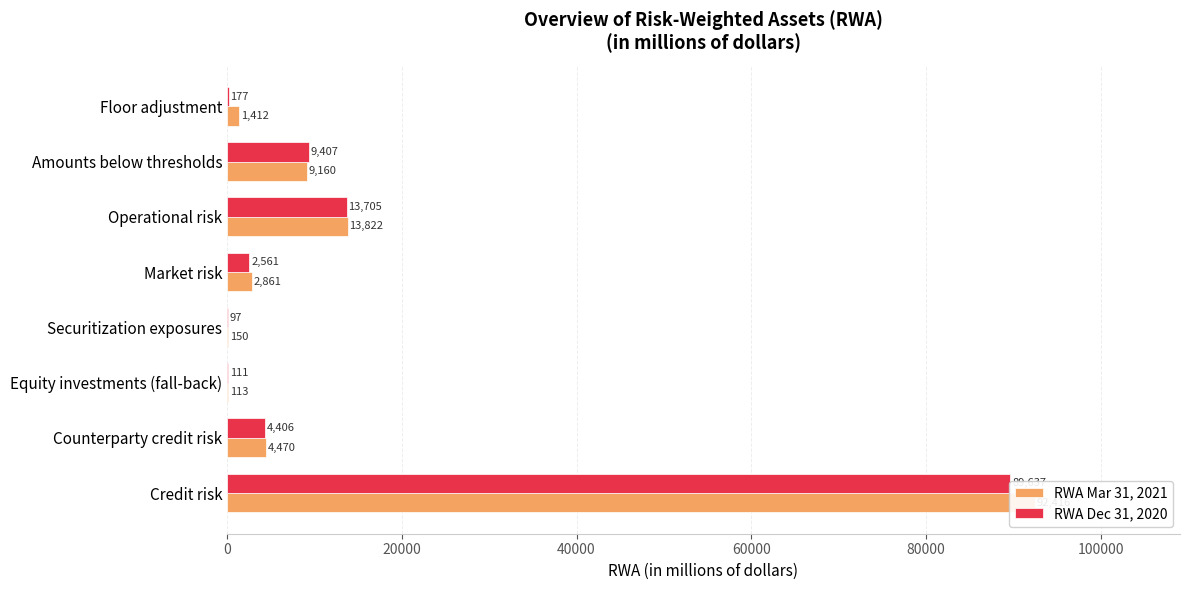

Rank the series at Securitization exposures from highest to lowest value.

RWA Mar 31, 2021, RWA Dec 31, 2020